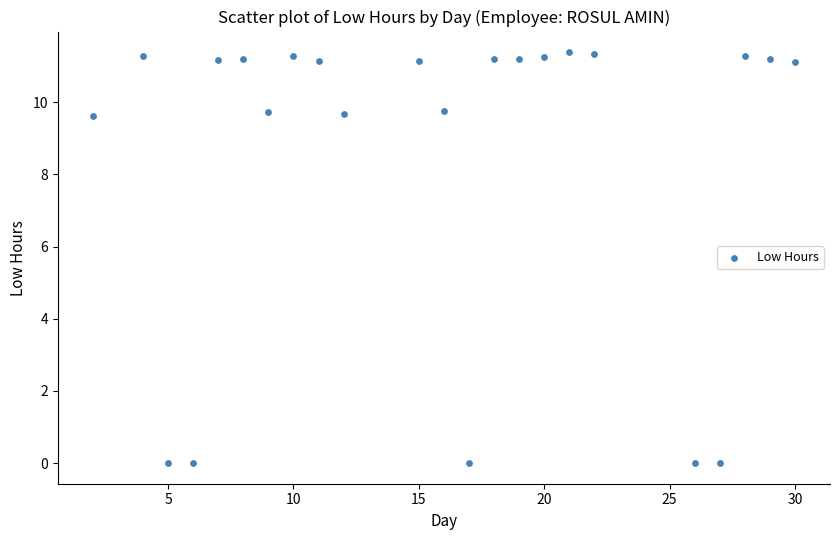

What is the range of X values (max minus min)?

28.0